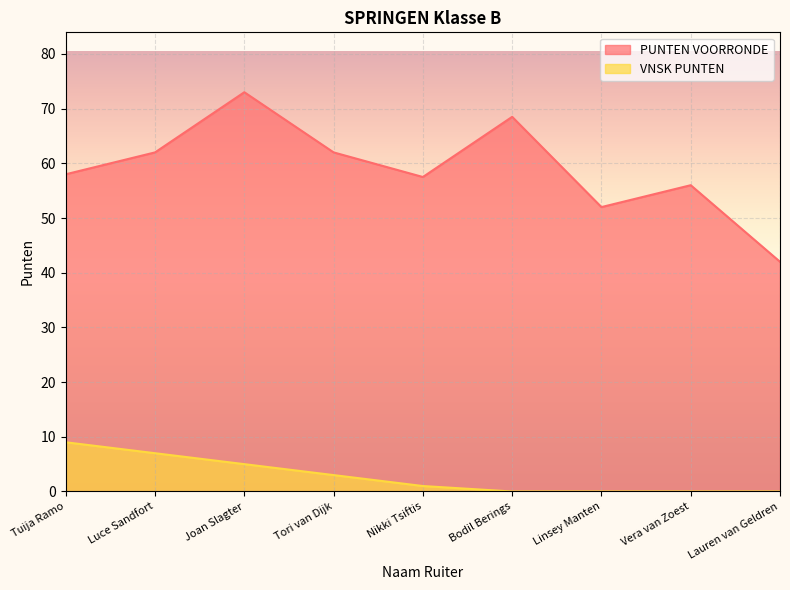

What is the total value across all series at Lauren van Geldren?

42.0